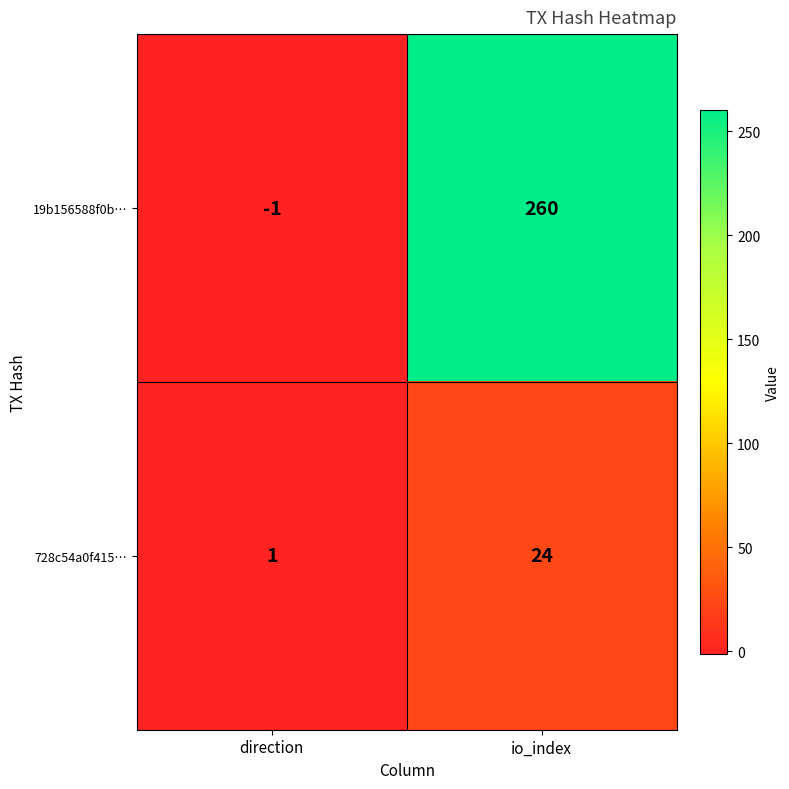

What is the smallest value displayed?

-1